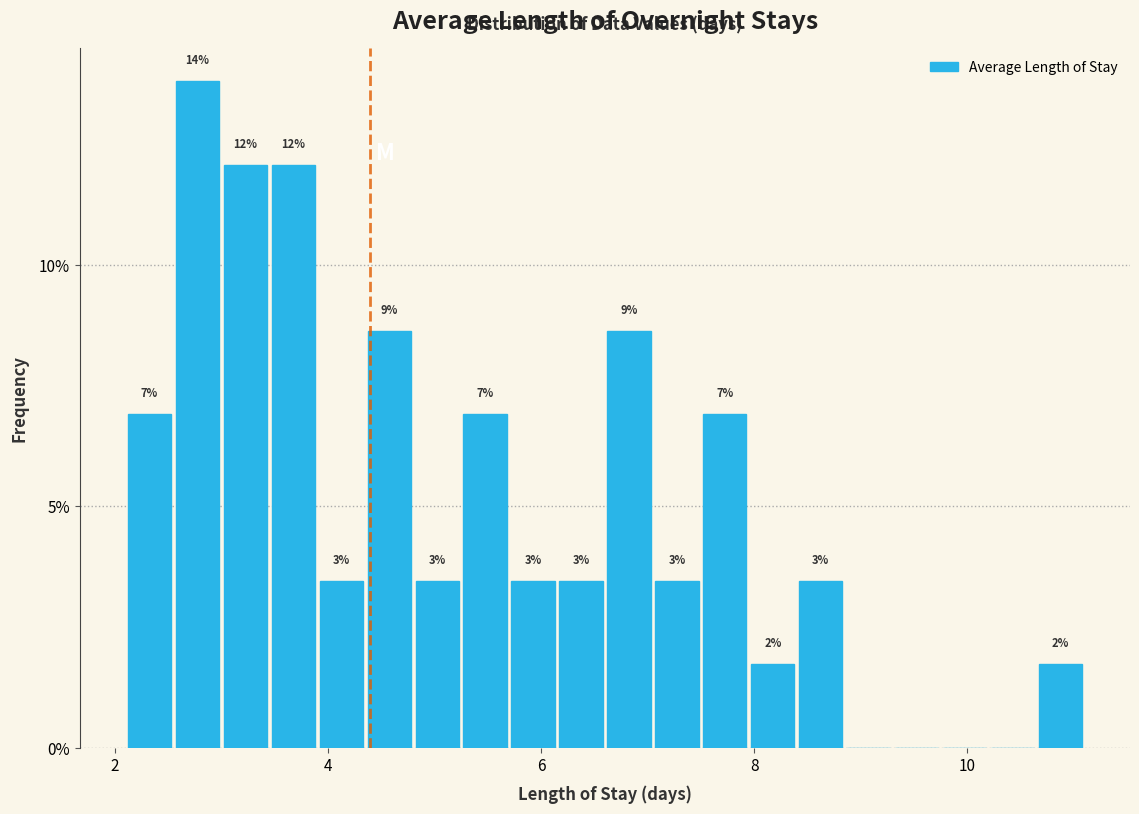

Read against the x-axis, roughly where is the centre of the tallest bar?

2.8